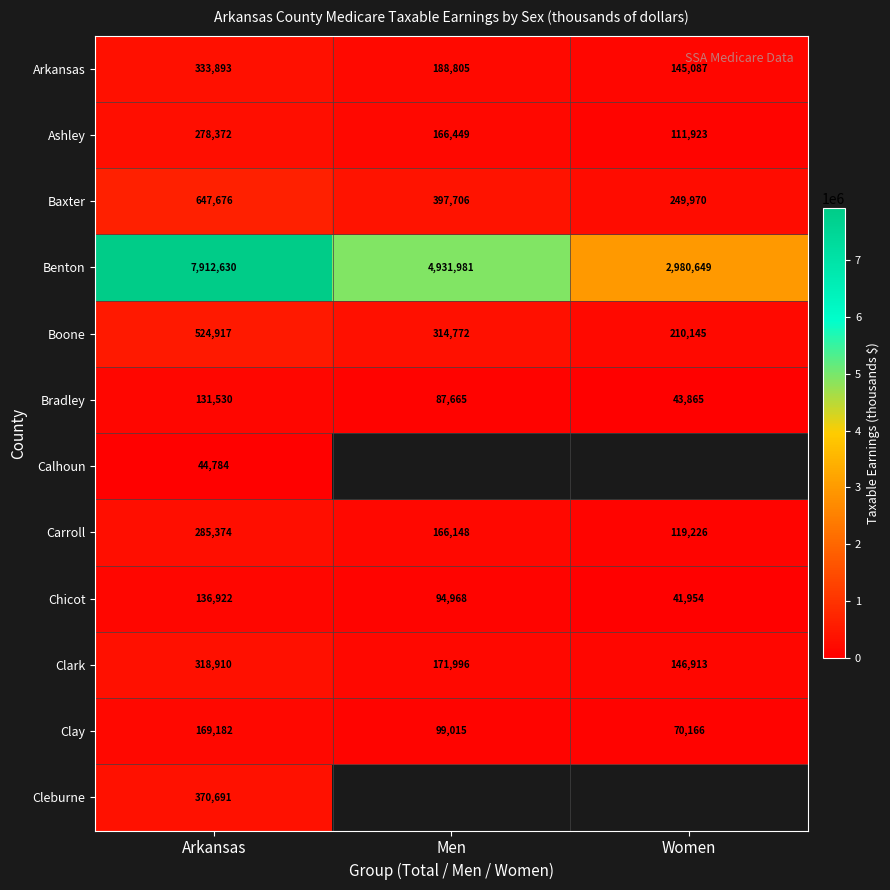

What is the average value of the Boone series?

349945